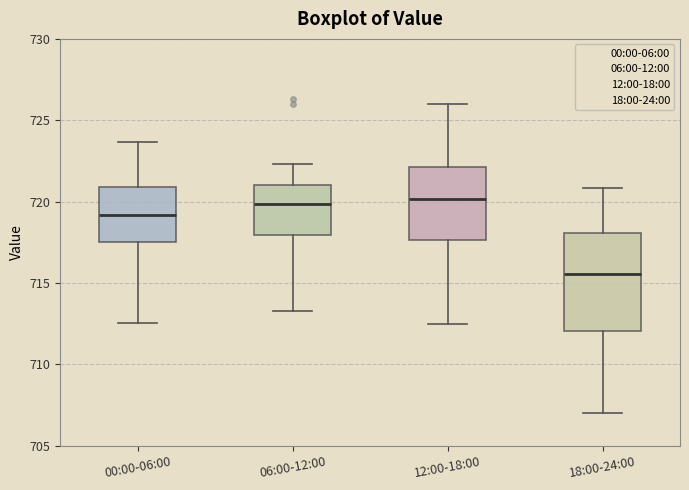

Reading left to right, transcribe this box plot: for each box, give where its median line is, the range the box spans, and where its two whiskers end, as read against the y-axis. The values are not printed on the chart, so give them approximately, as read against the axis.

00:00-06:00: median 719.0, box 717.5 to 721.0, whiskers 712.5 to 723.5
06:00-12:00: median 720.0, box 718.0 to 721.0, whiskers 713.5 to 722.5
12:00-18:00: median 720.0, box 717.5 to 722.0, whiskers 712.5 to 726.0
18:00-24:00: median 715.5, box 712.0 to 718.0, whiskers 707.0 to 721.0